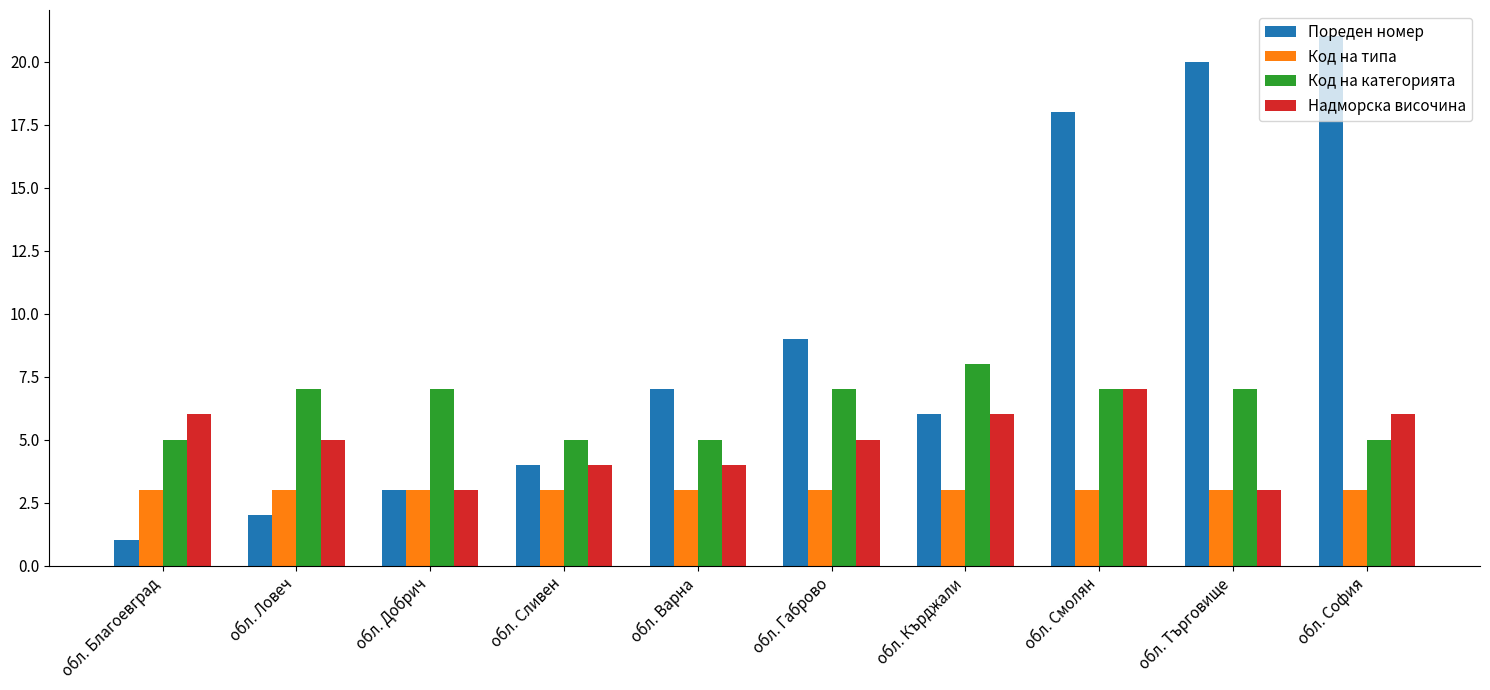

Which series has the largest total across all categories?

Пореден номер